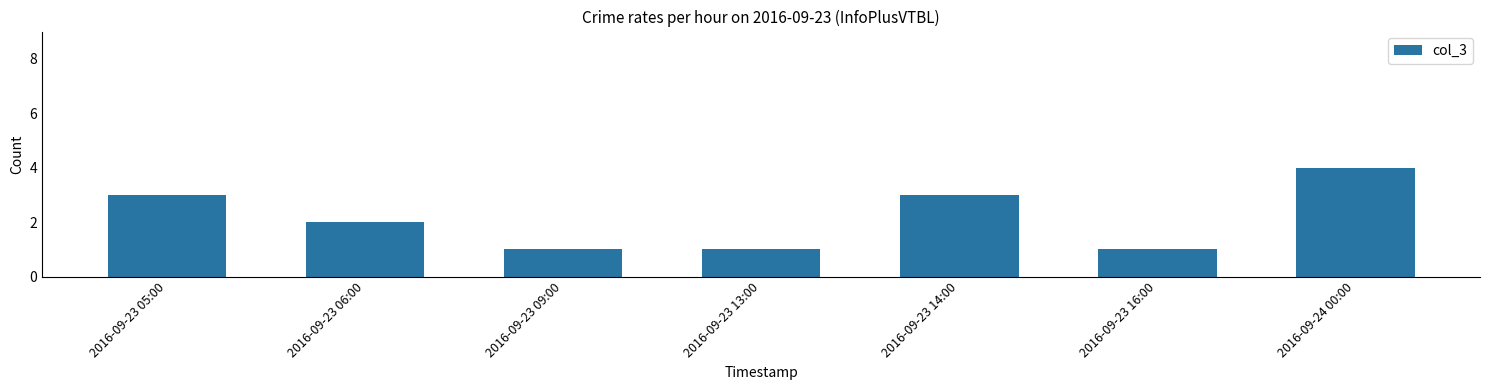

Reading right to left, extract all data points from this chart.

2016-09-24 00:00=4	2016-09-23 16:00=1	2016-09-23 14:00=3	2016-09-23 13:00=1	2016-09-23 09:00=1	2016-09-23 06:00=2	2016-09-23 05:00=3